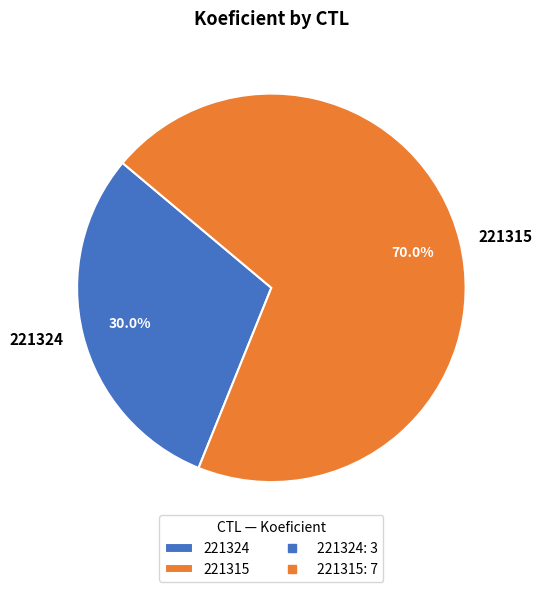

What portion of the pie excludes 221315?

30.0%